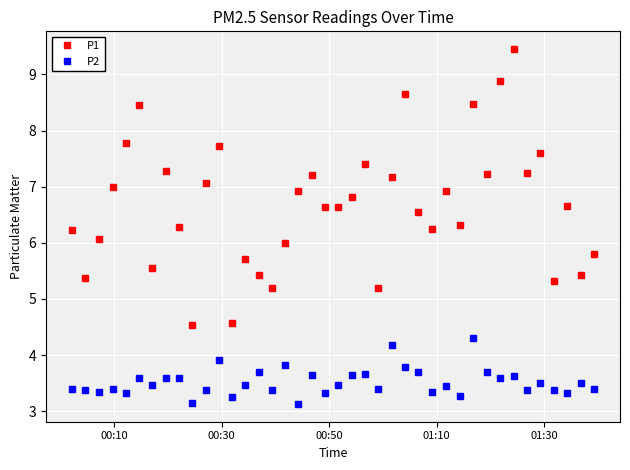

What is the difference between the maximum and minimum values in the P2 series?

1.2